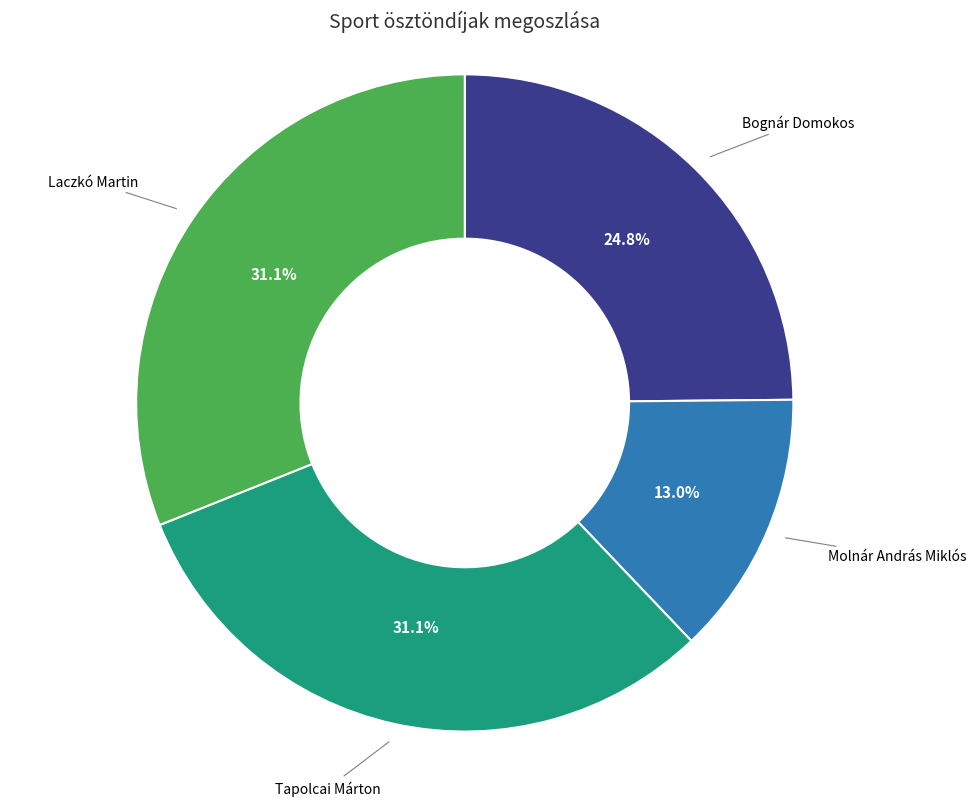

Does Molnár András Miklós account for over 50% of the chart?

No